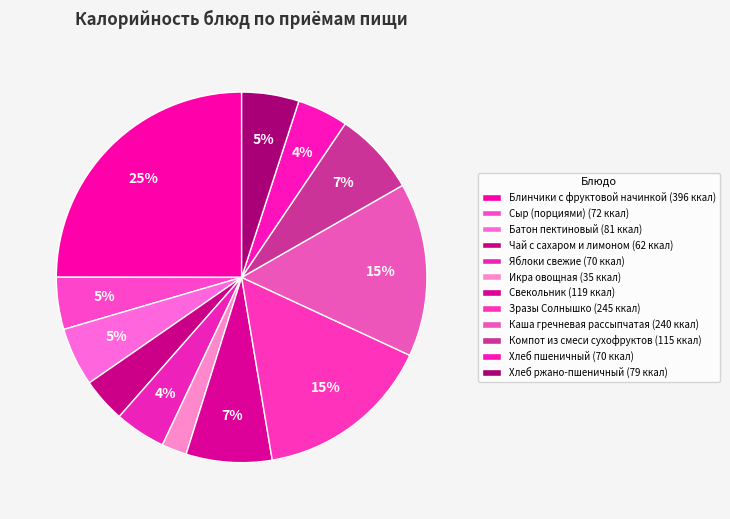

To the nearest percent, what is the difference between the largest and smallest slice percentages?

23%